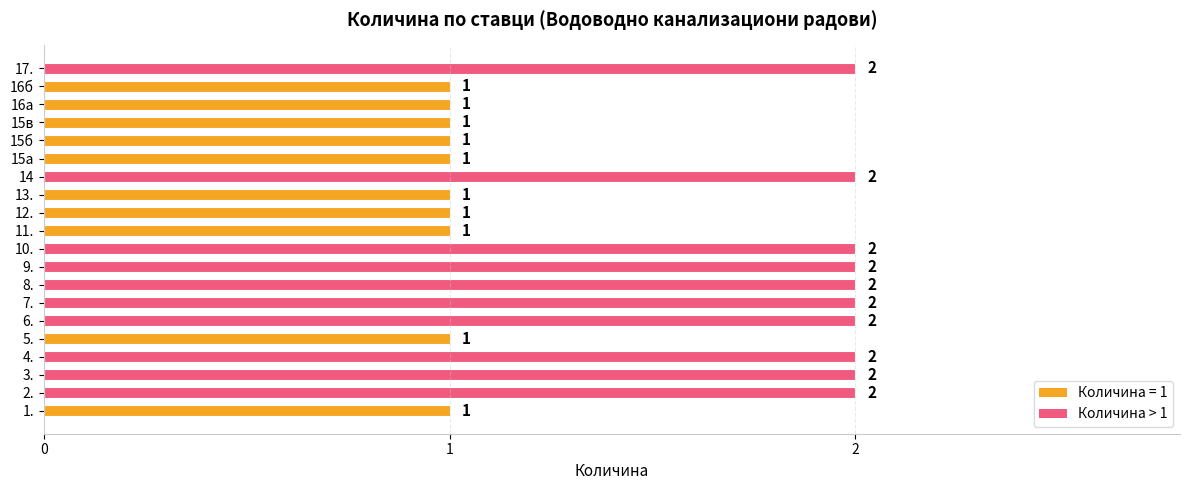

Which has a higher value, 15в or 17.?

17.